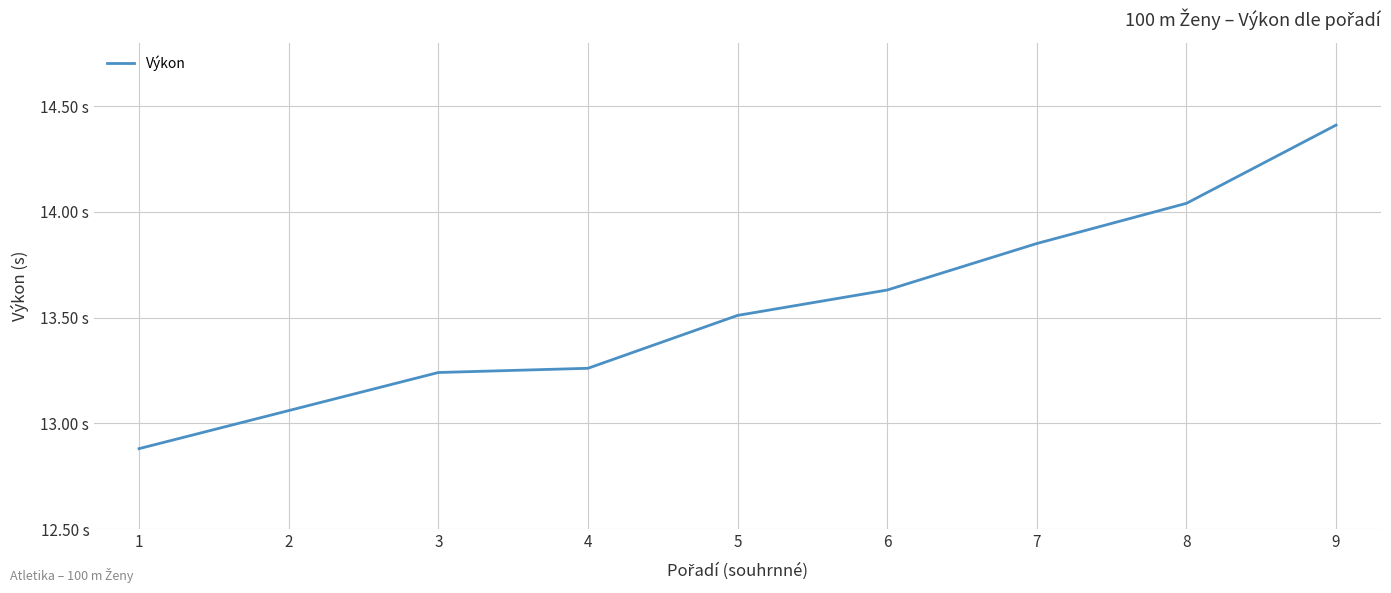

Rank the categories by value from highest to lowest.

9, 8, 7, 6, 5, 4, 3, 2, 1